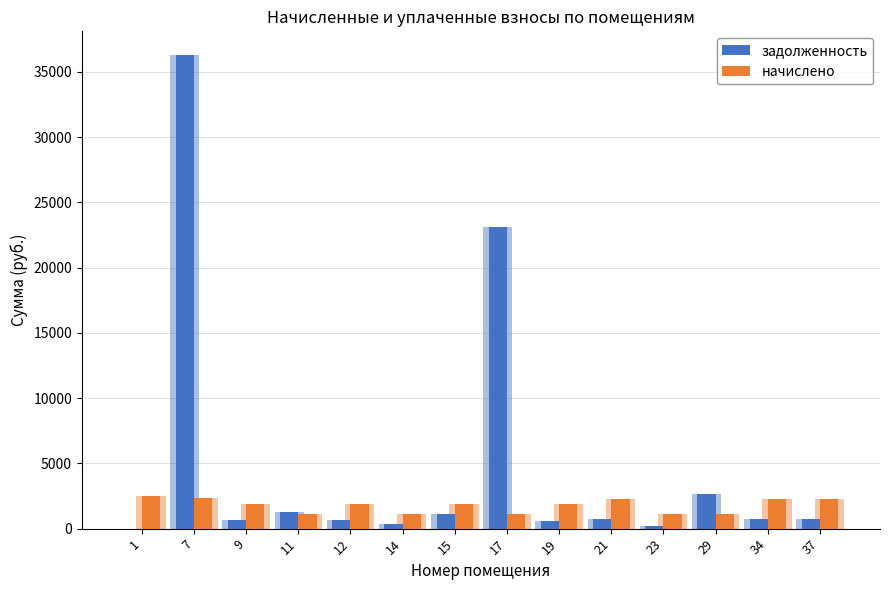

At which label is задолженность closest to 18148?

17